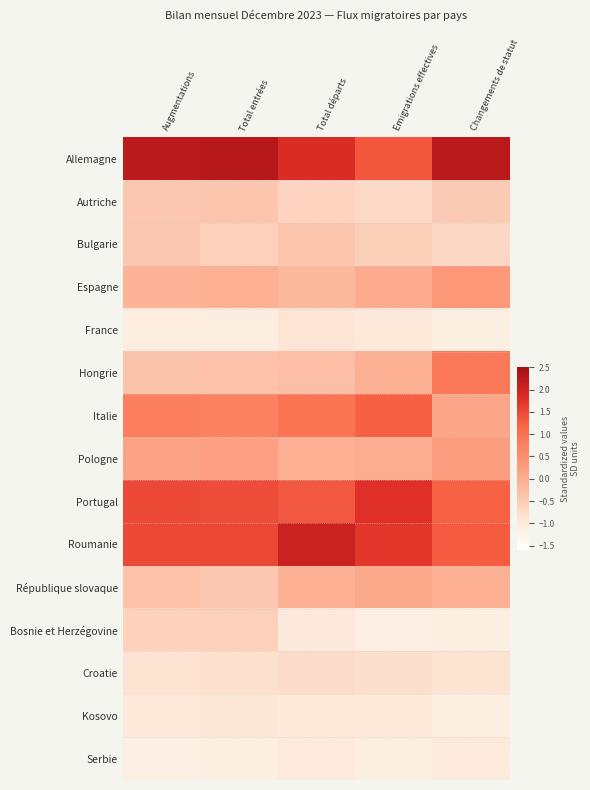

Reading right to left, list all the values displayed in this chart.

Allemagne: Changements de statut=2.2	Emigrations effectives=1.3	Total départs=1.8	Total entrées=2.3	Augmentations=2.2
Autriche: Changements de statut=-0.5	Emigrations effectives=-0.7	Total départs=-0.6	Total entrées=-0.4	Augmentations=-0.4
Bulgarie: Changements de statut=-0.7	Emigrations effectives=-0.5	Total départs=-0.4	Total entrées=-0.6	Augmentations=-0.4
Espagne: Changements de statut=0.4	Emigrations effectives=0.0	Total départs=-0.2	Total entrées=-0.1	Augmentations=-0.1
France: Changements de statut=-1.1	Emigrations effectives=-0.9	Total départs=-0.9	Total entrées=-1.1	Augmentations=-1.1
Hongrie: Changements de statut=0.9	Emigrations effectives=-0.1	Total départs=-0.3	Total entrées=-0.3	Augmentations=-0.4
Italie: Changements de statut=0.1	Emigrations effectives=1.2	Total départs=0.9	Total entrées=0.7	Augmentations=0.8
Pologne: Changements de statut=0.3	Emigrations effectives=-0.0	Total départs=-0.0	Total entrées=0.2	Augmentations=0.2
Portugal: Changements de statut=1.2	Emigrations effectives=1.8	Total départs=1.3	Total entrées=1.4	Augmentations=1.5
Roumanie: Changements de statut=1.3	Emigrations effectives=1.7	Total départs=2.0	Total entrées=1.5	Augmentations=1.5
République slovaque: Changements de statut=-0.1	Emigrations effectives=0.1	Total départs=-0.1	Total entrées=-0.4	Augmentations=-0.3
Bosnie et Herzégovine: Changements de statut=-1.1	Emigrations effectives=-1.1	Total départs=-1.0	Total entrées=-0.6	Augmentations=-0.6
Croatie: Changements de statut=-0.8	Emigrations effectives=-0.8	Total départs=-0.8	Total entrées=-0.8	Augmentations=-0.8
Kosovo: Changements de statut=-1.1	Emigrations effectives=-0.9	Total départs=-0.9	Total entrées=-0.9	Augmentations=-0.9
Serbie: Changements de statut=-1.0	Emigrations effectives=-1.1	Total départs=-1.0	Total entrées=-1.1	Augmentations=-1.1